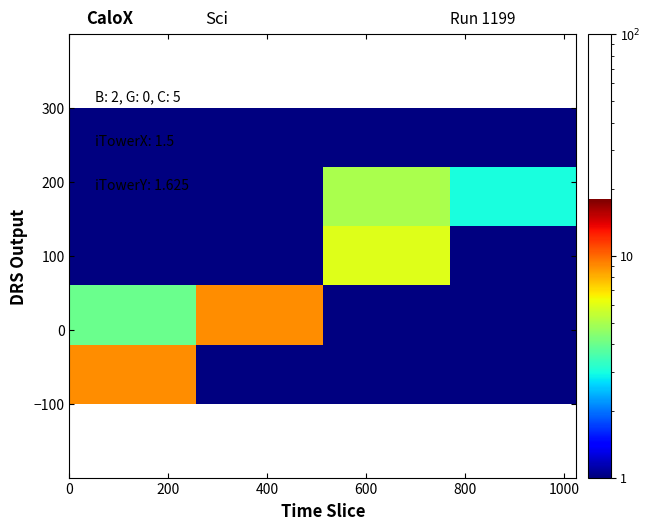

How many distinct data groups are displayed?

5